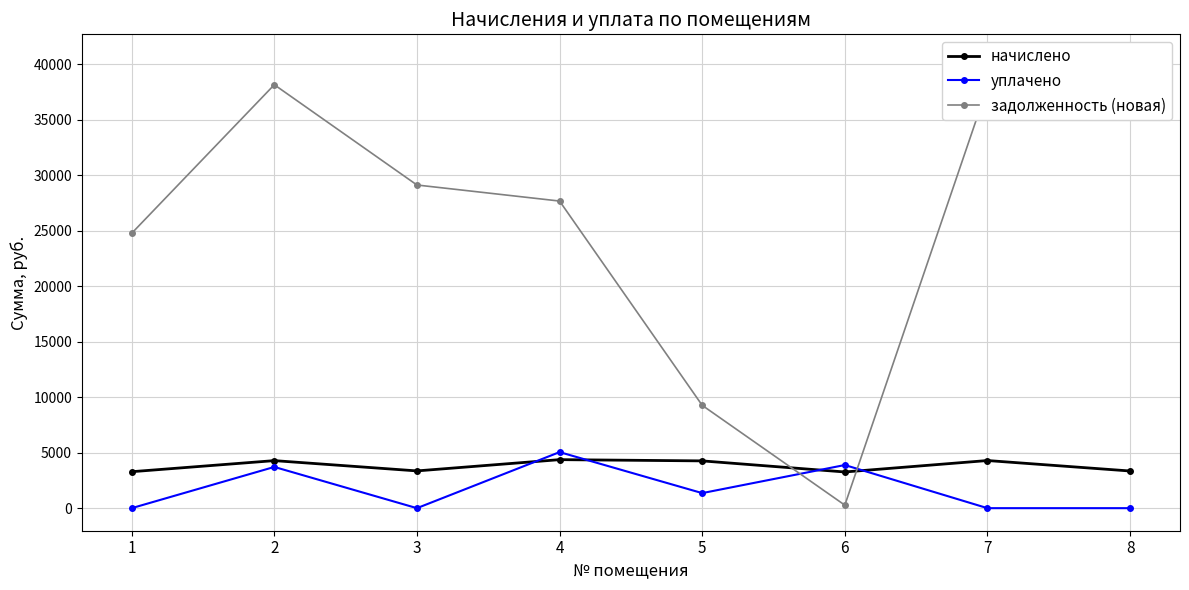

Which series has the largest range (max minus min)?

задолженность (новая)